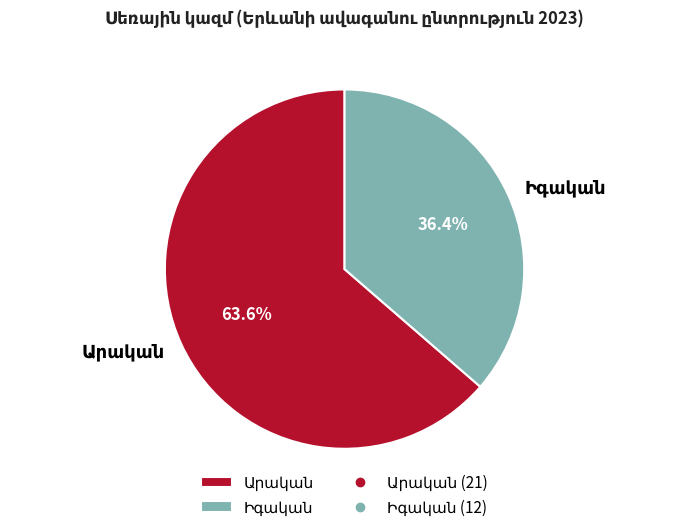

Does any single category account for the majority?

Yes